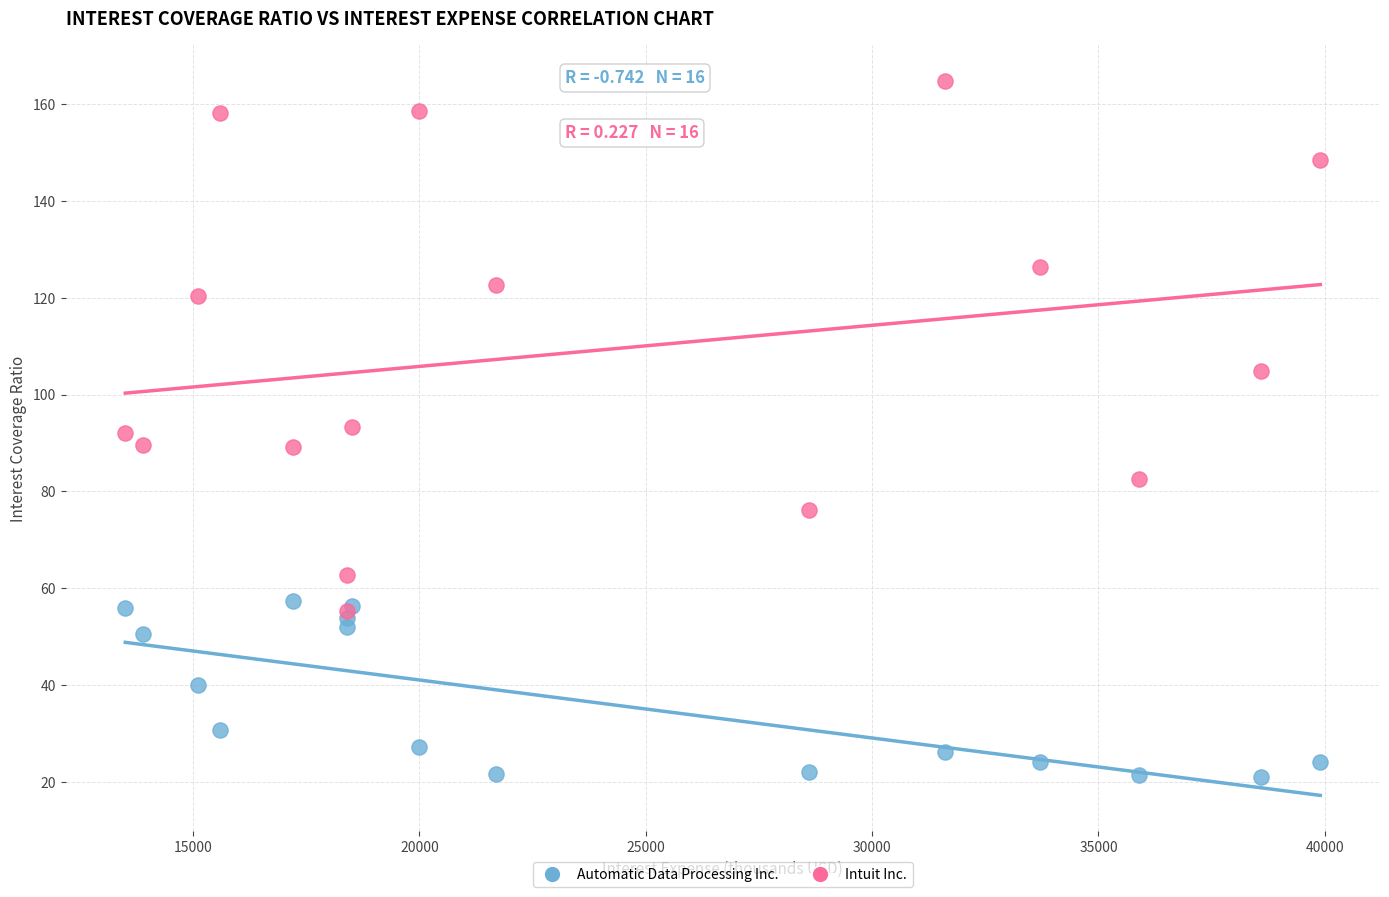

Which series has the largest Y range (max minus min)?

Intuit Inc.